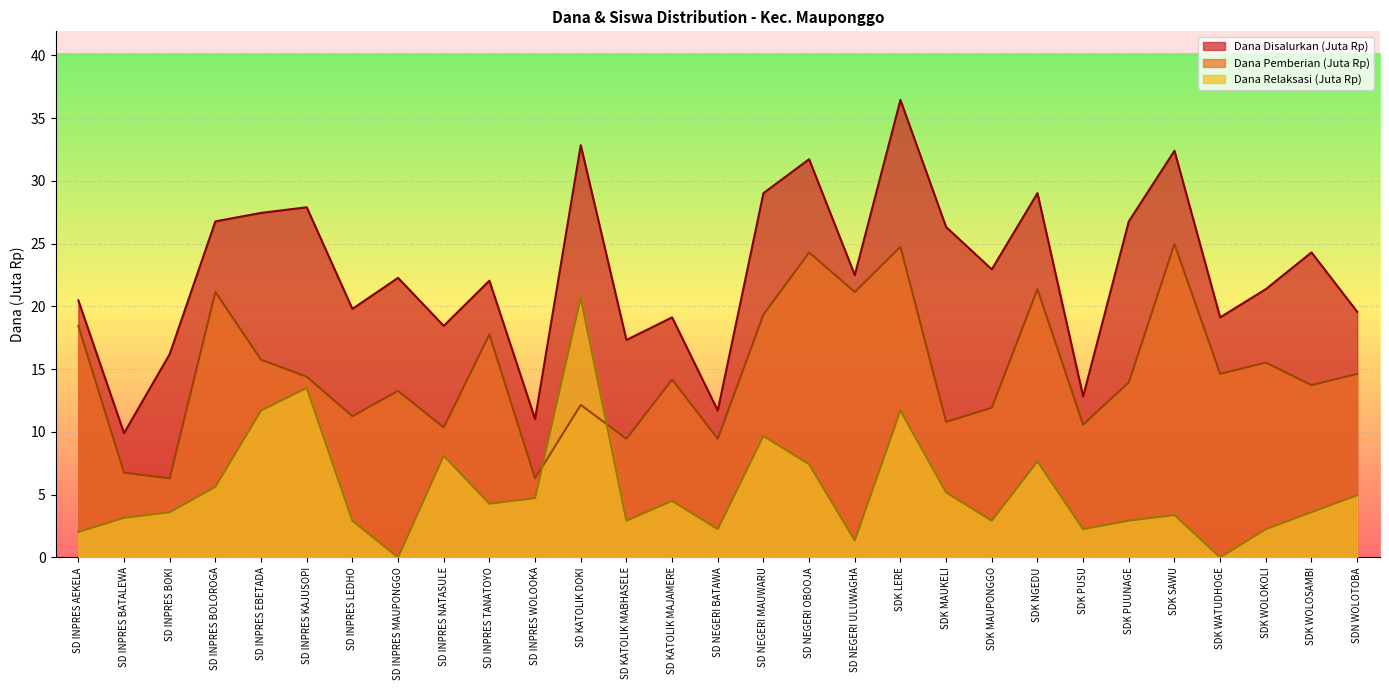

Reading left to right, extract all data points from this chart.

Dana Disalurkan: SD INPRES AEKELA=20.5	SD INPRES BATALEWA=9.9	SD INPRES BOKI=16.2	SD INPRES BOLOROGA=26.8	SD INPRES EBETADA=27.4	SD INPRES KAJUSOPI=27.9	SD INPRES LEDHO=19.8	SD INPRES MAUPONGGO=22.3	SD INPRES NATASULE=18.4	SD INPRES TANATOYO=22.1	SD INPRES WOLOOKA=11.0	SD KATOLIK DOKI=32.9	SD KATOLIK MABHASELE=17.3	SD KATOLIK MAJAMERE=19.1	SD NEGERI BATAWA=11.7	SD NEGERI MAUWARU=29.0	SD NEGERI OBOOJA=31.7	SD NEGERI ULUWAGHA=22.5	SDK LERE=36.5	SDK MAUKELI=26.3	SDK MAUPONGGO=22.9	SDK NGEDU=29.0	SDK PUSU=12.8	SDK PUUNAGE=26.8	SDK SAWU=32.4	SDK WATUDHOGE=19.1	SDK WOLOKOLI=21.4	SDK WOLOSAMBI=24.3	SDN WOLOTOBA=19.6
Dana Pemberian: SD INPRES AEKELA=18.4	SD INPRES BATALEWA=6.8	SD INPRES BOKI=6.3	SD INPRES BOLOROGA=21.1	SD INPRES EBETADA=15.8	SD INPRES KAJUSOPI=14.4	SD INPRES LEDHO=11.2	SD INPRES MAUPONGGO=13.3	SD INPRES NATASULE=10.3	SD INPRES TANATOYO=17.8	SD INPRES WOLOOKA=6.3	SD KATOLIK DOKI=12.2	SD KATOLIK MABHASELE=9.4	SD KATOLIK MAJAMERE=14.2	SD NEGERI BATAWA=9.4	SD NEGERI MAUWARU=19.4	SD NEGERI OBOOJA=24.3	SD NEGERI ULUWAGHA=21.1	SDK LERE=24.8	SDK MAUKELI=10.8	SDK MAUPONGGO=11.9	SDK NGEDU=21.4	SDK PUSU=10.6	SDK PUUNAGE=13.9	SDK SAWU=25.0	SDK WATUDHOGE=14.6	SDK WOLOKOLI=15.5	SDK WOLOSAMBI=13.7	SDN WOLOTOBA=14.6
Dana Relaksasi: SD INPRES AEKELA=2.0	SD INPRES BATALEWA=3.1	SD INPRES BOKI=3.6	SD INPRES BOLOROGA=5.6	SD INPRES EBETADA=11.7	SD INPRES KAJUSOPI=13.5	SD INPRES LEDHO=2.9	SD INPRES MAUPONGGO=0.0	SD INPRES NATASULE=8.1	SD INPRES TANATOYO=4.3	SD INPRES WOLOOKA=4.7	SD KATOLIK DOKI=20.7	SD KATOLIK MABHASELE=2.9	SD KATOLIK MAJAMERE=4.5	SD NEGERI BATAWA=2.2	SD NEGERI MAUWARU=9.7	SD NEGERI OBOOJA=7.4	SD NEGERI ULUWAGHA=1.4	SDK LERE=11.7	SDK MAUKELI=5.2	SDK MAUPONGGO=2.9	SDK NGEDU=7.7	SDK PUSU=2.2	SDK PUUNAGE=2.9	SDK SAWU=3.4	SDK WATUDHOGE=0.0	SDK WOLOKOLI=2.2	SDK WOLOSAMBI=3.6	SDN WOLOTOBA=5.0